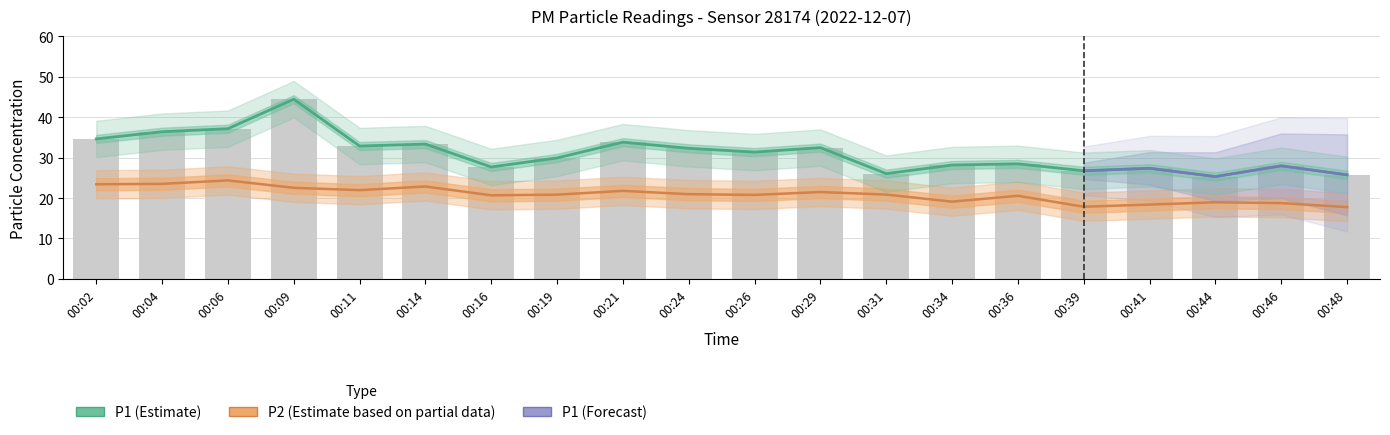

What is the total value across all series at 00:34?

47.2